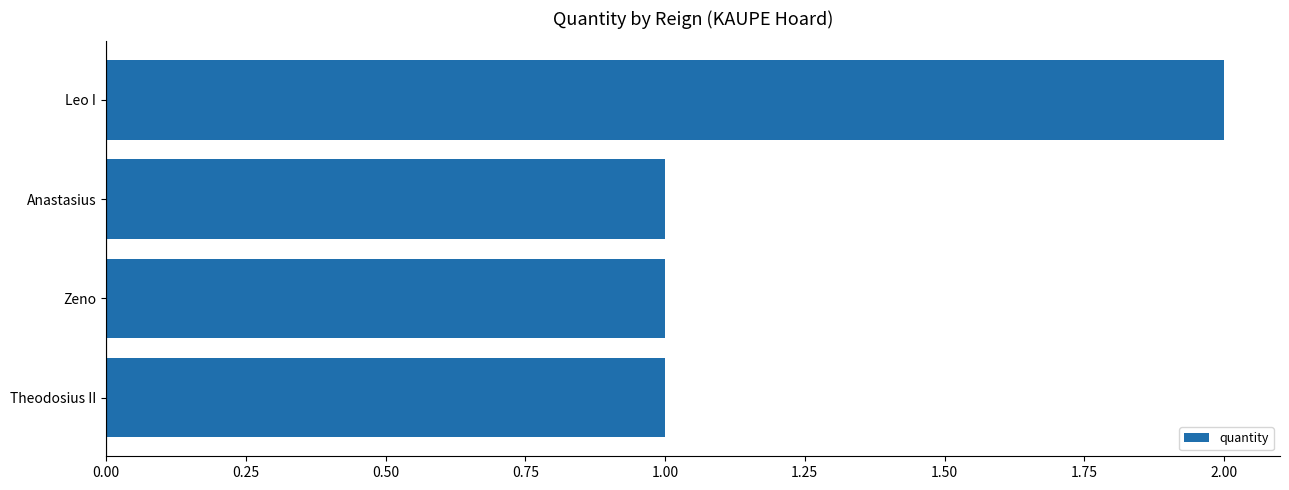

What is the sum of all values?

5